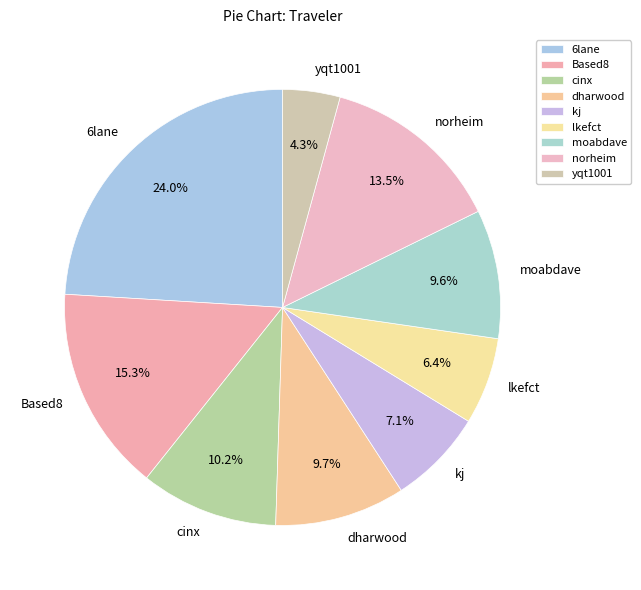

To the nearest percent, what percentage of the pie is kj?

7%